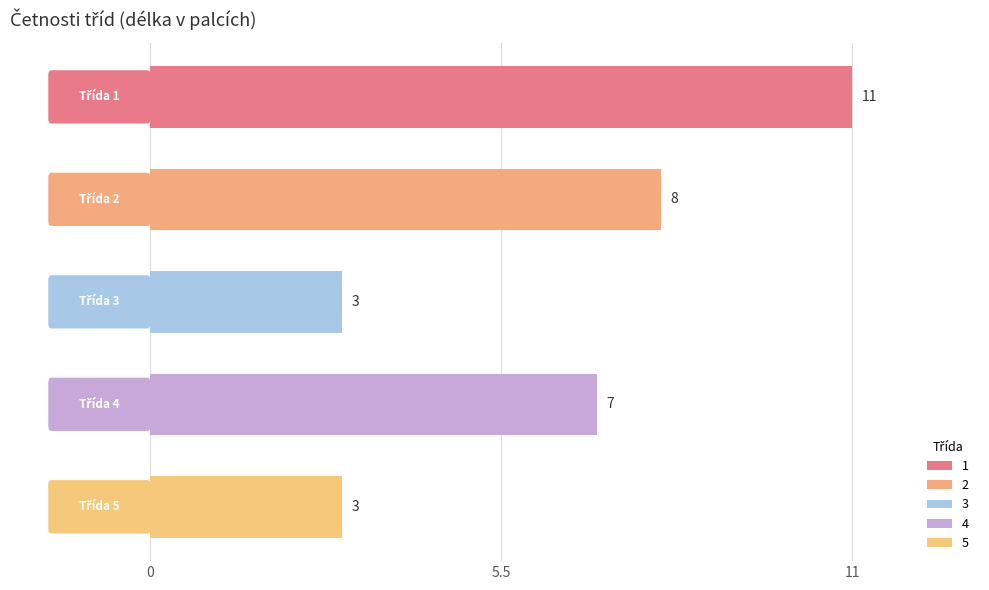

What is the average value?

6